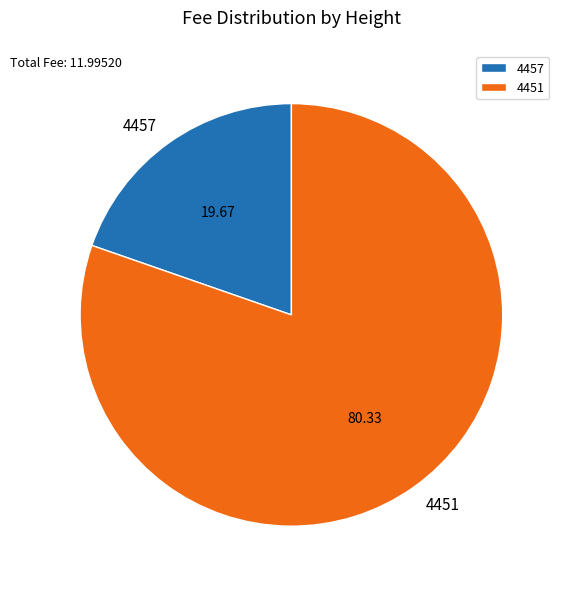

Is there any slice that represents more than half of the pie?

Yes